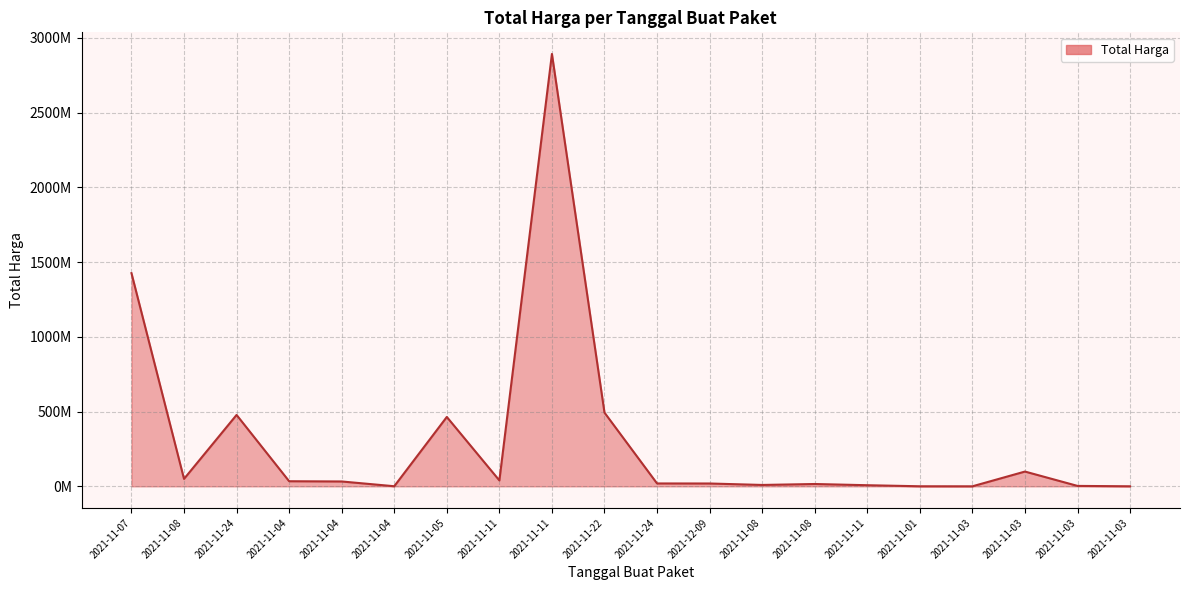

Reading right to left, extract all data points from this chart.

265000	2772000	98772570	78000	333600	7401240	15513960	9180000	18900000	19175000	493000000	2892122000	39440000	464002100	577875	32441200	34000000	477600000	49730040	1425867900